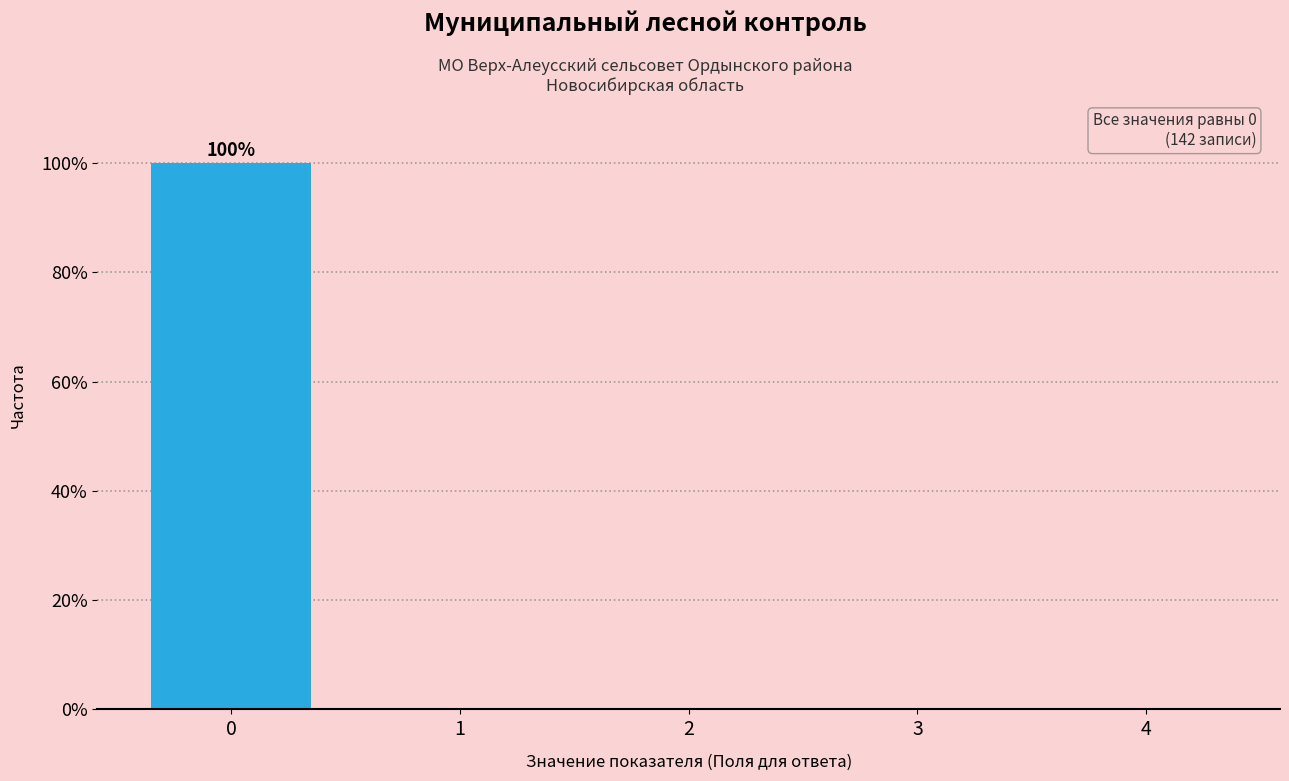

Reading left to right, transcribe all the data shown in this chart.

0=100	1=0	2=0	3=0	4=0